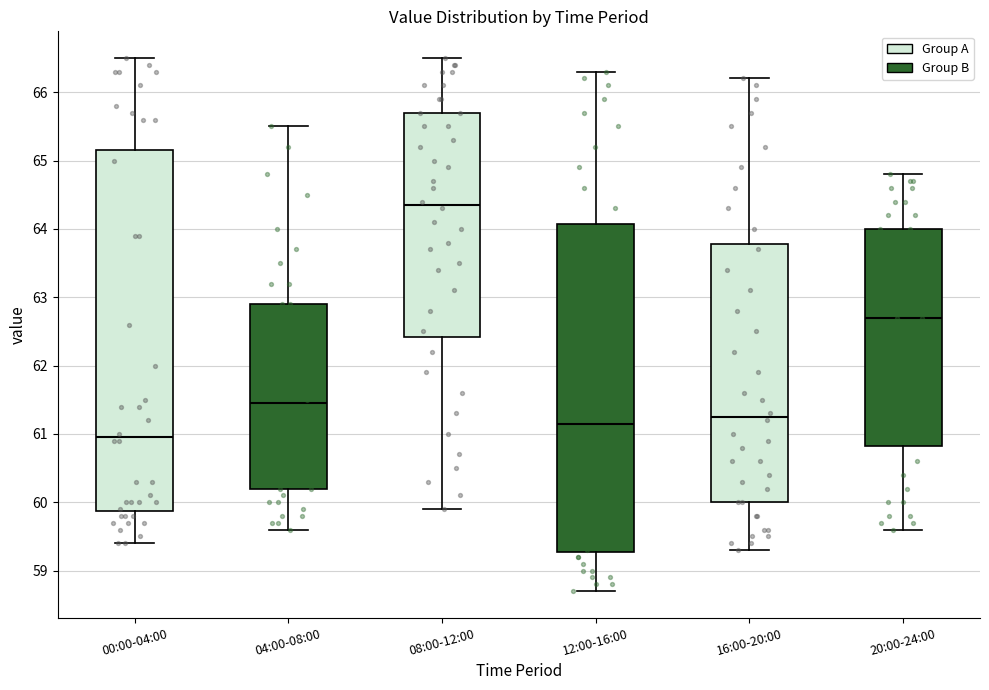

Where is the upper edge of the box for 16:00-20:00 on the y-axis? The values are not printed on the chart, so give them approximately, as read against the axis.

63.8